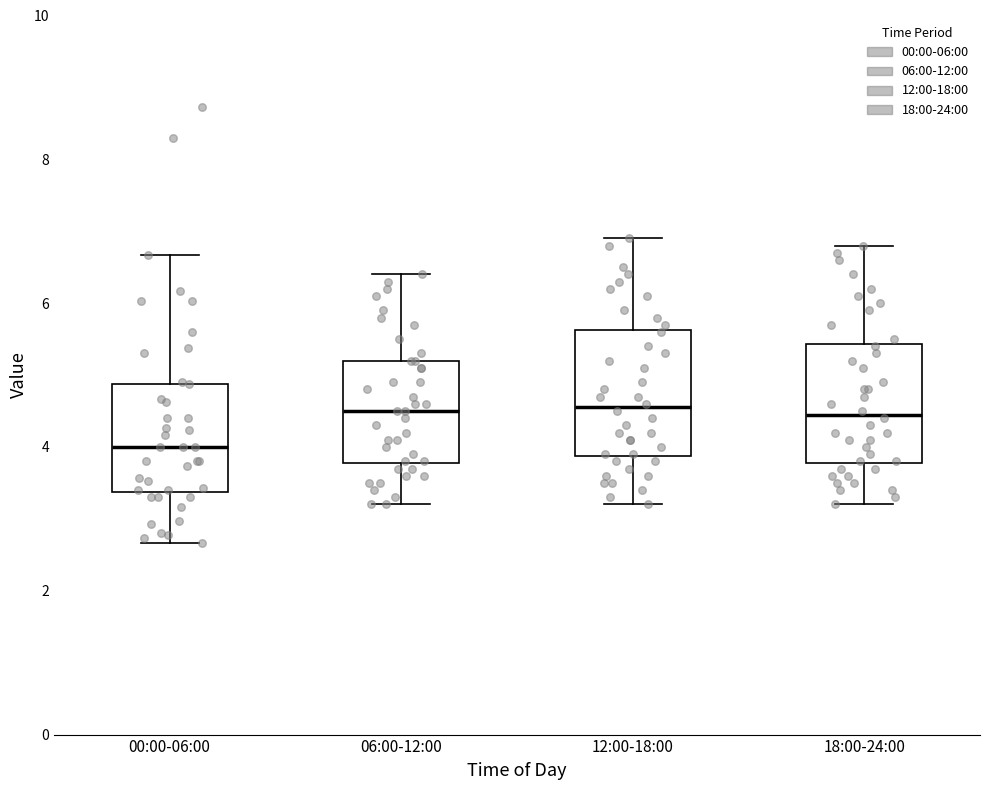

Reading left to right, read every box against the y-axis: the position of its median line, the range the box covers, and the ends of its whiskers. The values are not printed on the chart, so give them approximately, as read against the axis.

00:00-06:00: median 4.0, box 3.4 to 4.8, whiskers 2.6 to 6.6
06:00-12:00: median 4.6, box 3.8 to 5.2, whiskers 3.2 to 6.4
12:00-18:00: median 4.6, box 3.8 to 5.6, whiskers 3.2 to 7.0
18:00-24:00: median 4.4, box 3.8 to 5.4, whiskers 3.2 to 6.8